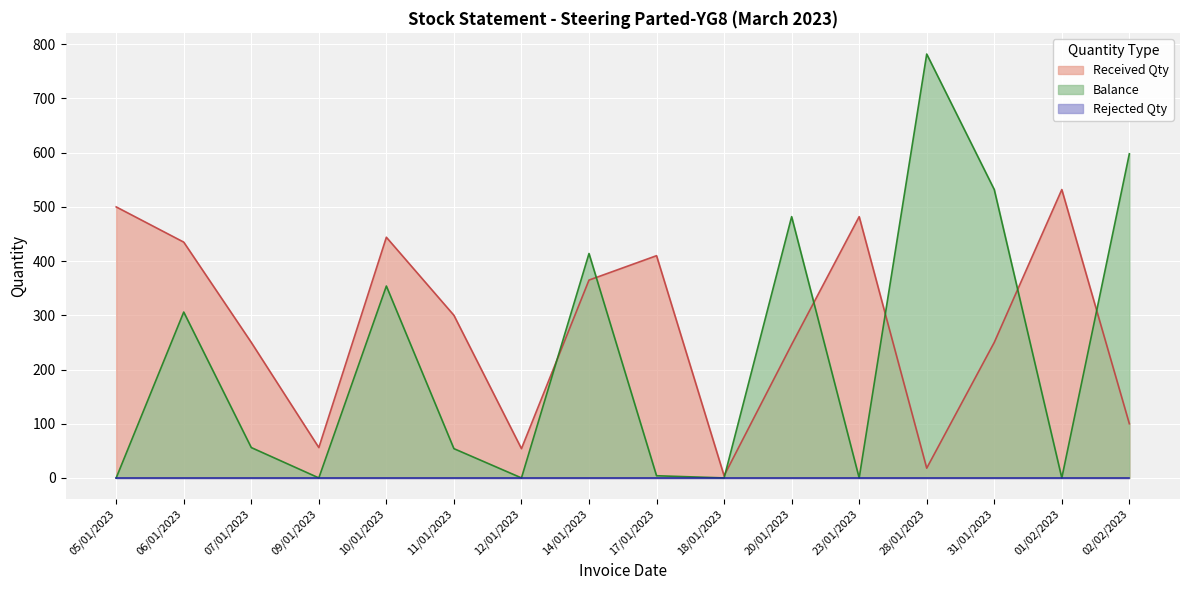

Reading right to left, extract all data points from this chart.

Received Qty: 100	532	250	18	482	246	4	410	365	54	300	444	56	250	435	500
Balance: 598	0	532	782	0	482	0	4	414	0	54	354	0	56	306	0